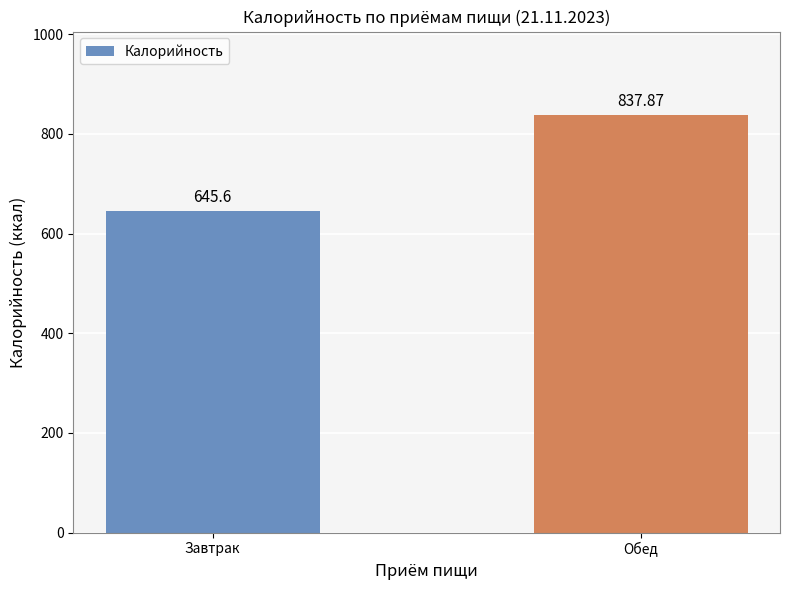

Does the chart contain any negative values?

No